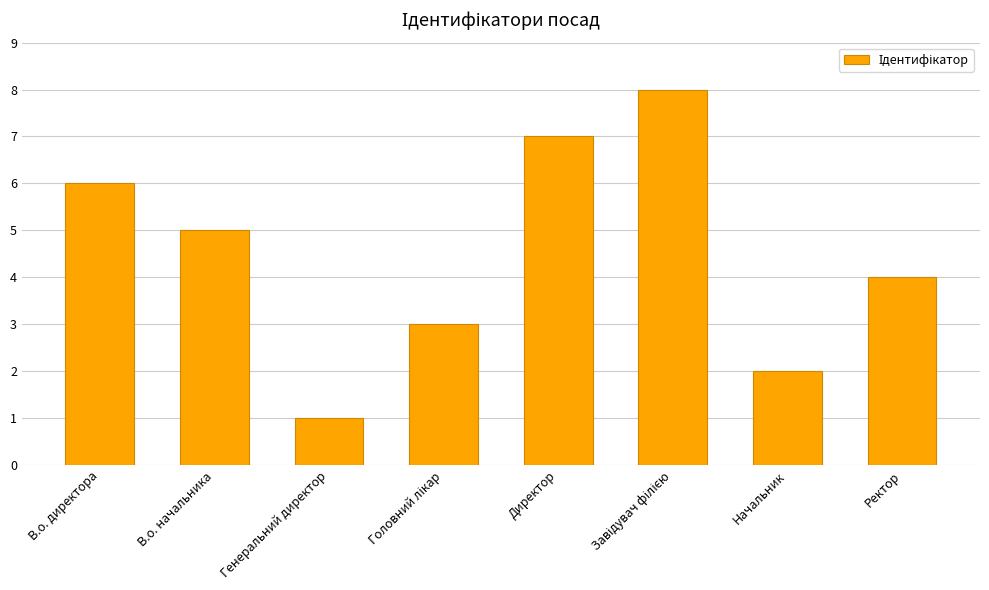

Approximately how many times larger is the value at Начальник compared to Директор?

0.3